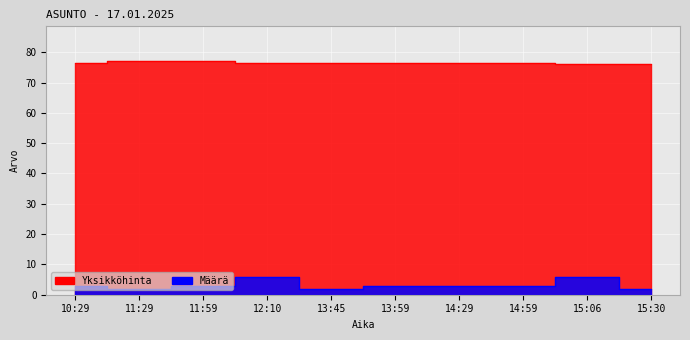

How many values in the Määrä series are below 3?

3